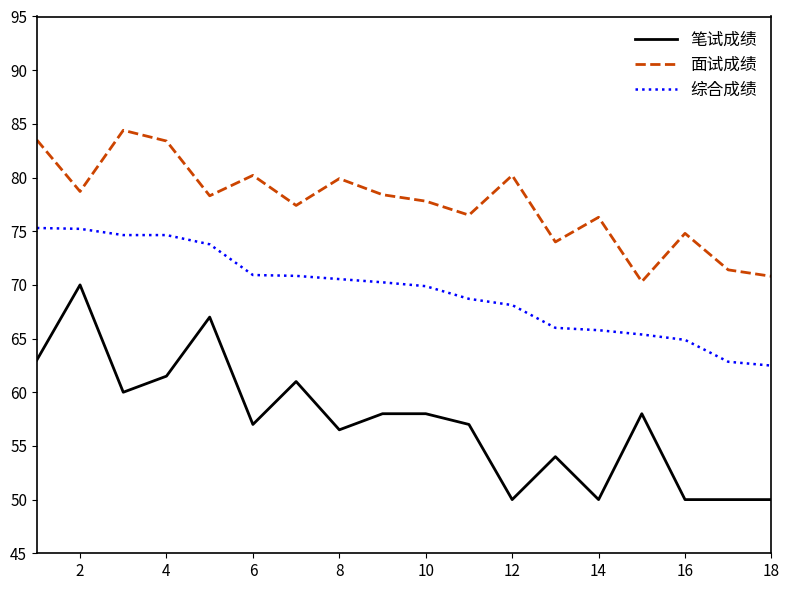

Which series has the widest spread of values?

笔试成绩